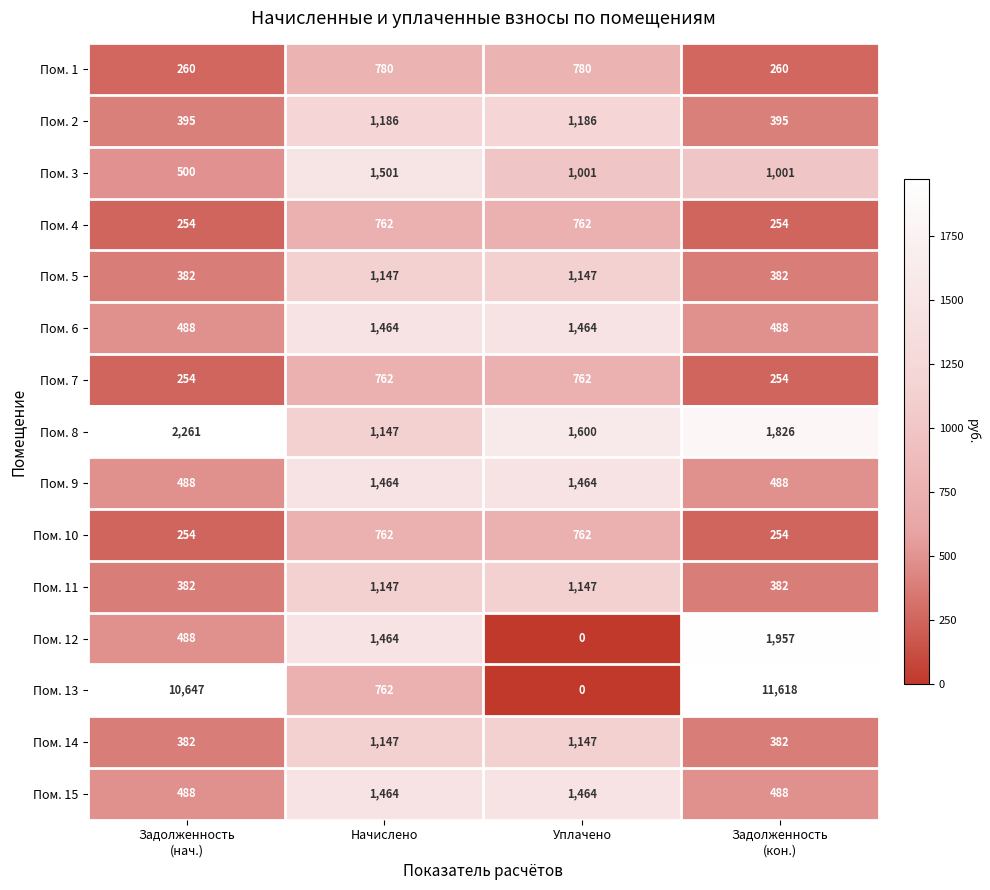

What is the difference between the maximum and minimum values in the Пом. 4 series?

508